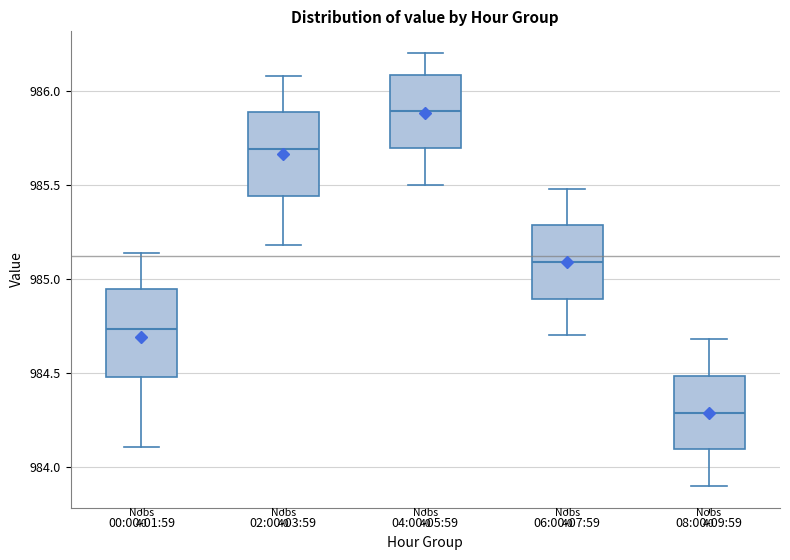

Reading left to right, read every box against the y-axis: the position of its median line, the range the box covers, and the ends of its whiskers. The values are not printed on the chart, so give them approximately, as read against the axis.

00:00-01:59: median 984.75, box 984.50 to 984.95, whiskers 984.10 to 985.15
02:00-03:59: median 985.70, box 985.45 to 985.90, whiskers 985.20 to 986.10
04:00-05:59: median 985.90, box 985.70 to 986.10, whiskers 985.50 to 986.20
06:00-07:59: median 985.10, box 984.90 to 985.30, whiskers 984.70 to 985.50
08:00-09:59: median 984.30, box 984.10 to 984.50, whiskers 983.90 to 984.70